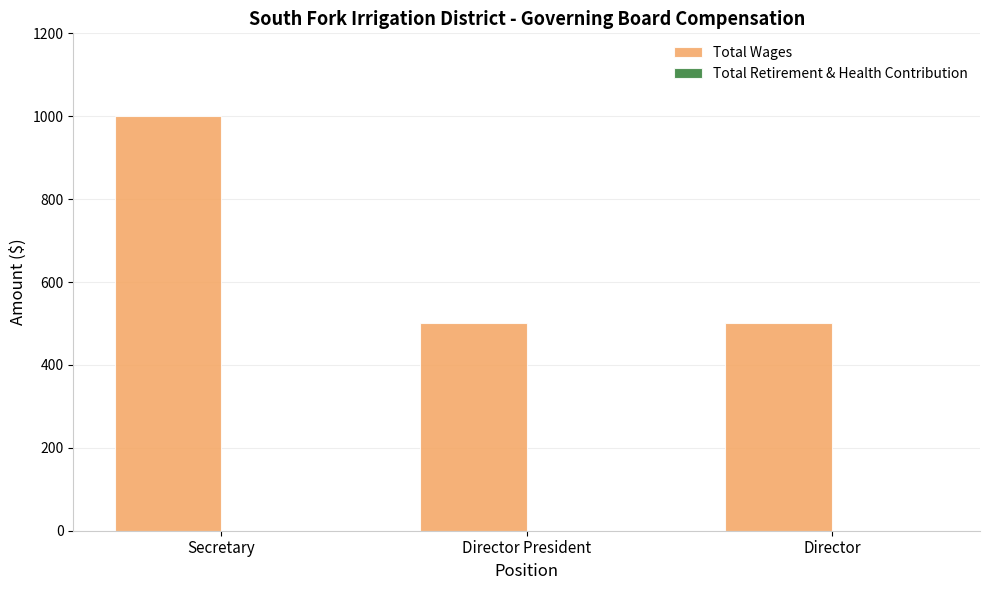

Does the chart contain stacked bars?

No